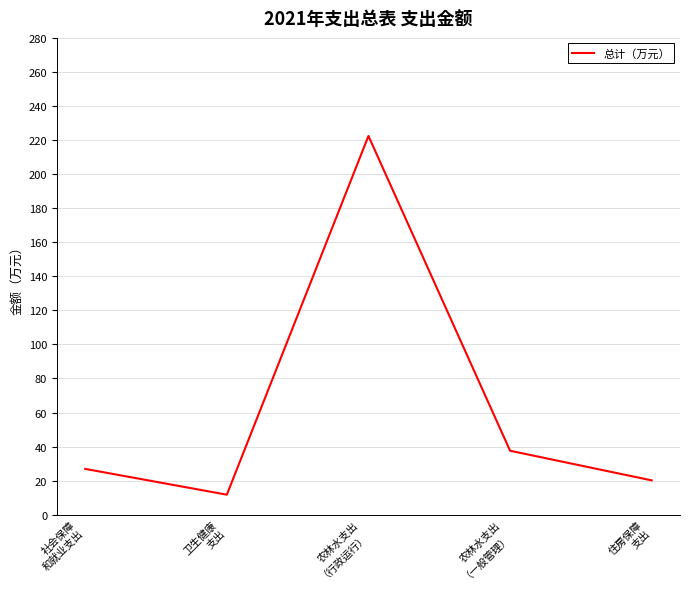

Approximately how many times larger is the value at 农林水支出
（一般管理） compared to 住房保障
支出?

1.9